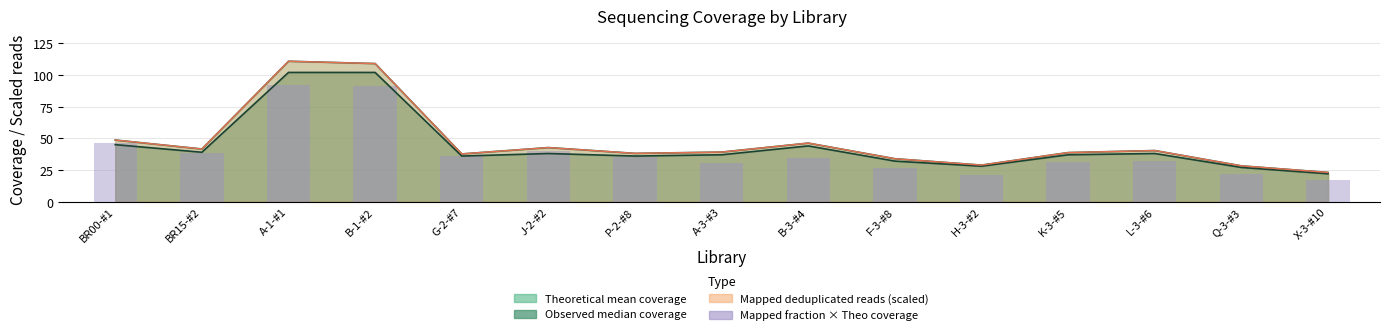

What is the difference between the second highest and minimum values?

74.4